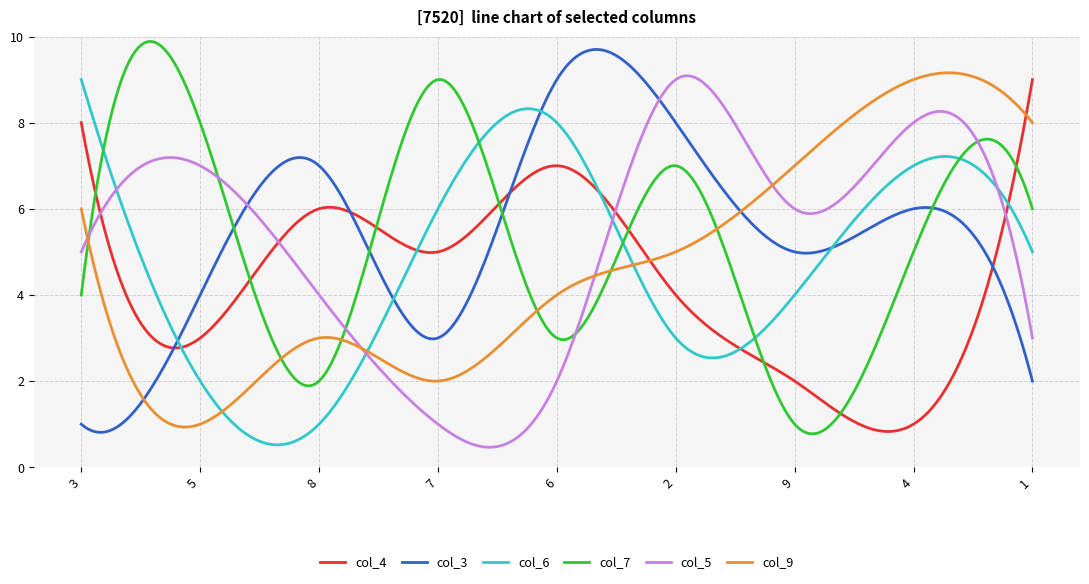

What is the minimum value shown in the chart?

0.5